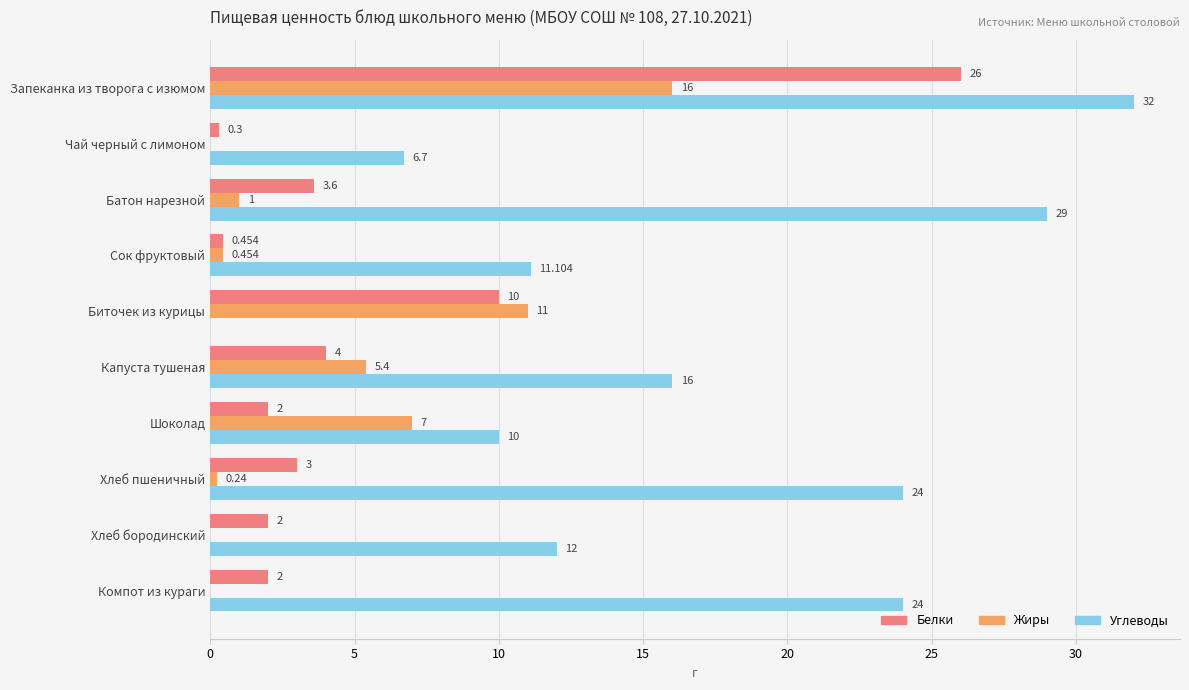

What are all the series names shown in the legend?

Белки, Жиры, Углеводы